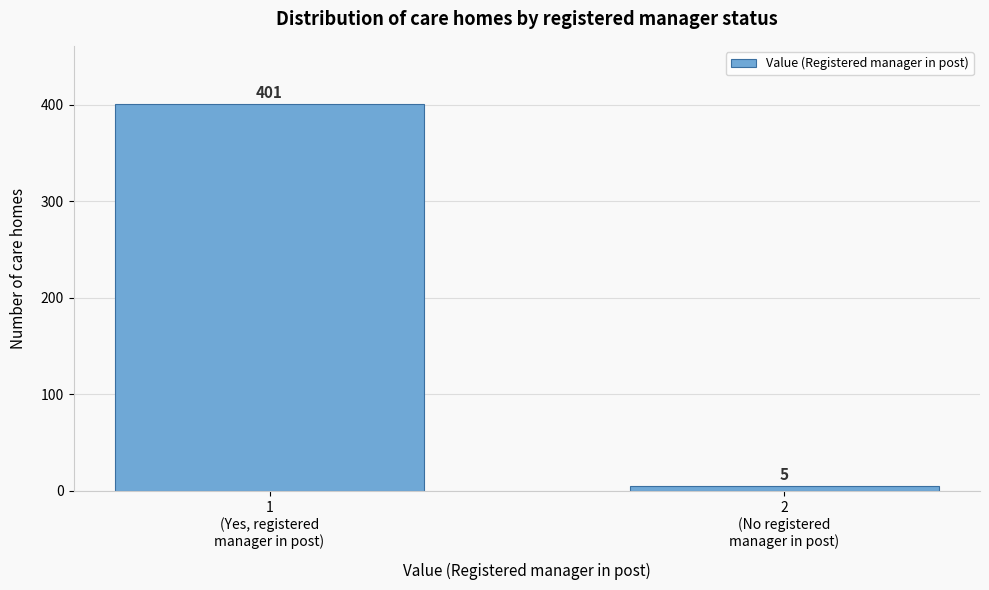

Reading left to right, extract all data points from this chart.

401	5